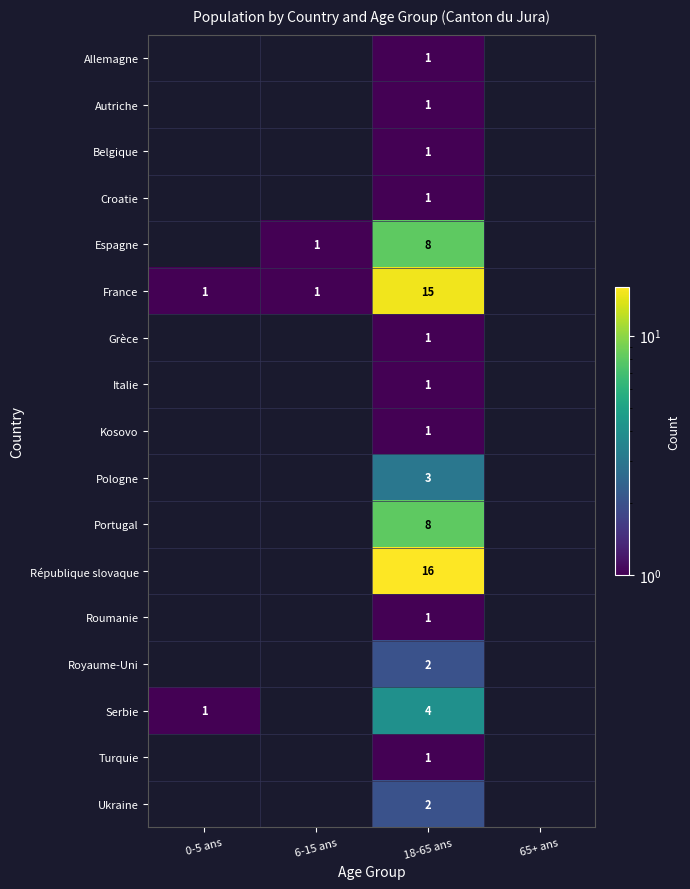

At which category is the sum across all series the highest?

18-65 ans